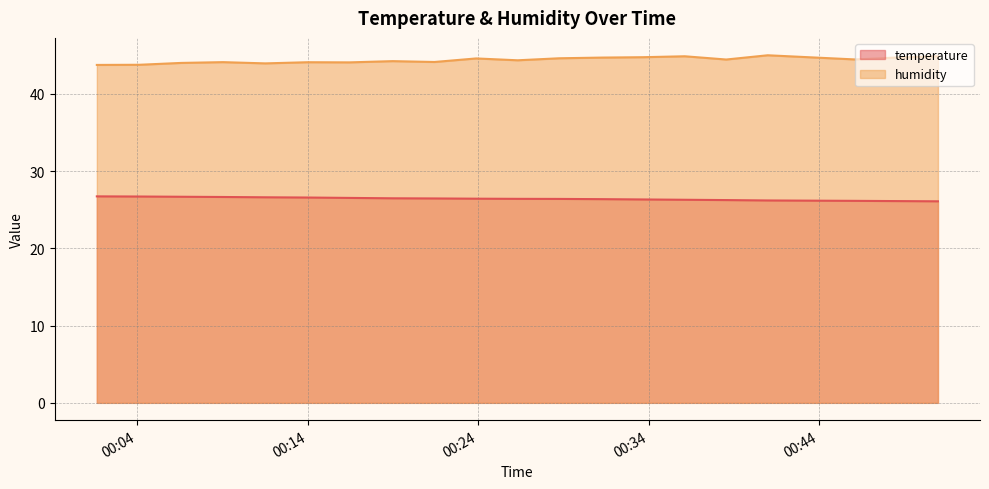

Which series has the largest range (max minus min)?

humidity